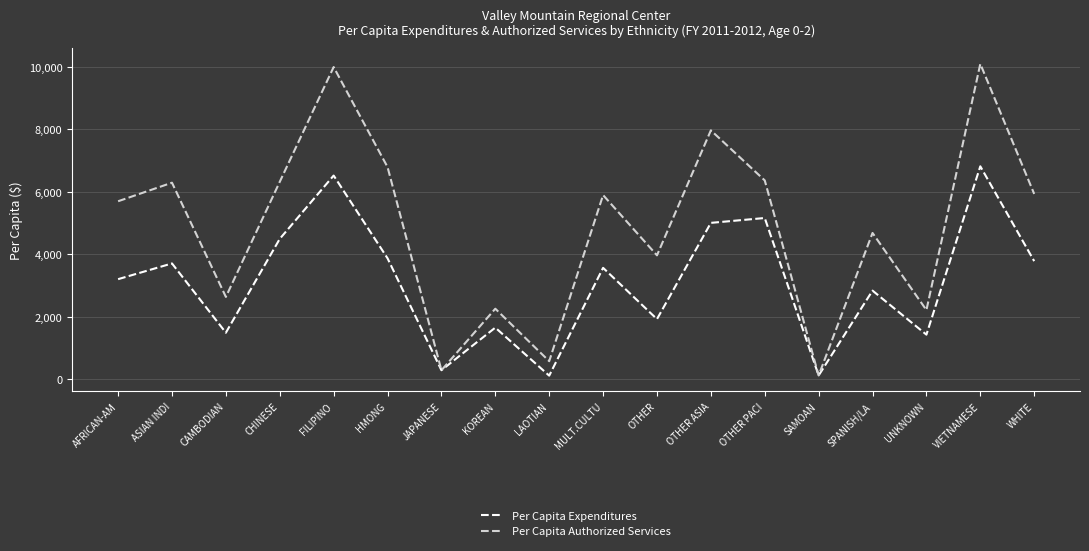

Is the value of Per Capita Expenditures at OTHER greater than the value of Per Capita Authorized Services at LAOTIAN?

Yes